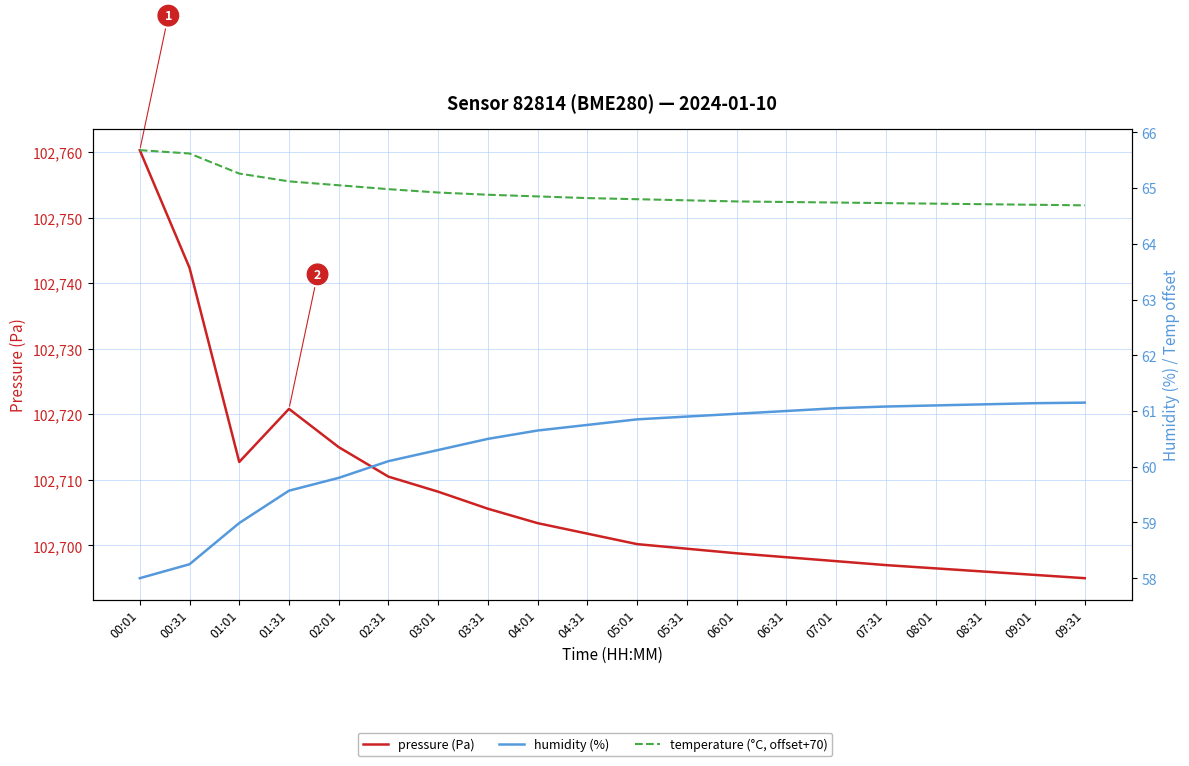

What is the difference between the maximum and second lowest values in the humidity (%) series?

2.9